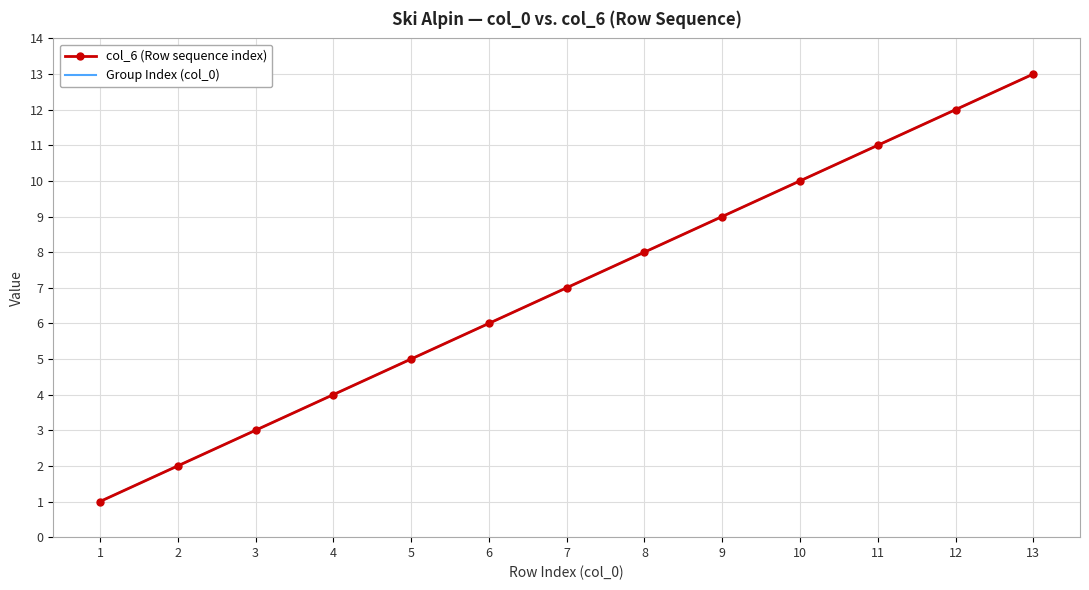

Is the value of Group Index (col_0) at 8 greater than the value of col_6 (Row sequence index) at 4?

Yes